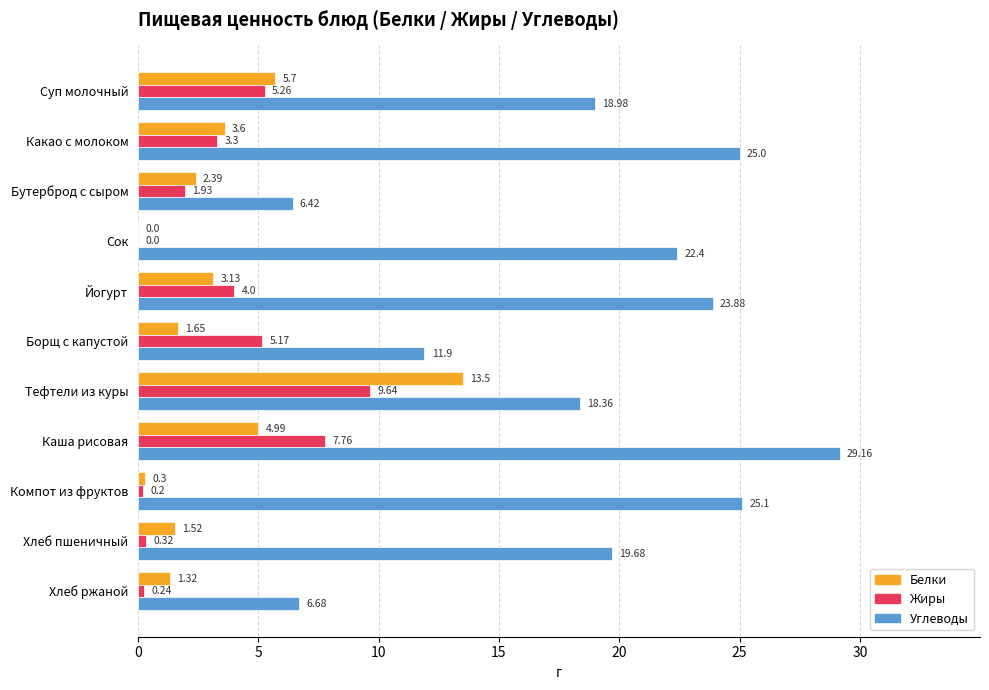

At which category is the sum across all series the highest?

Каша рисовая